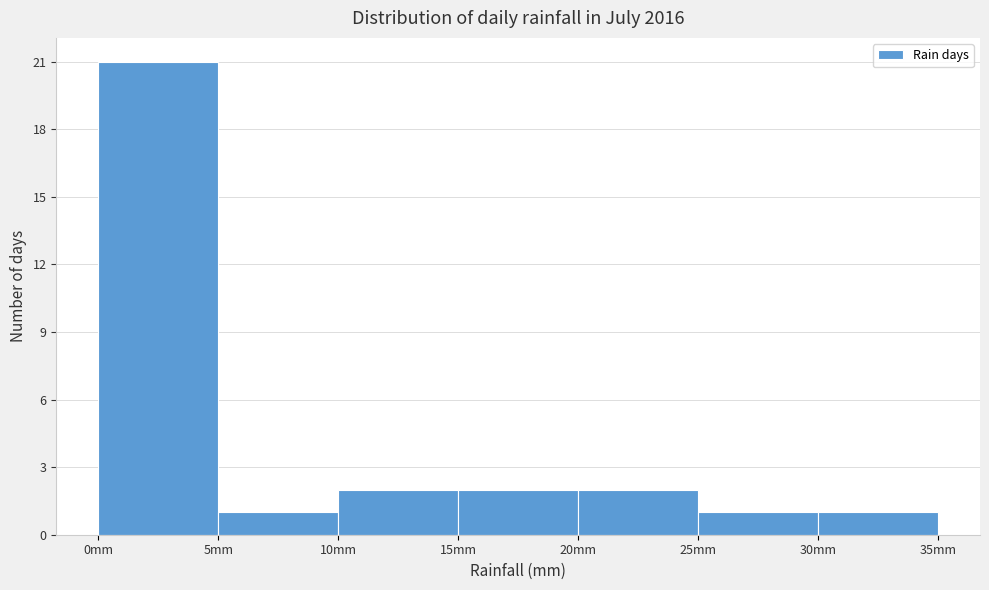

Which range on the x-axis has the tallest bar?

0 to 5